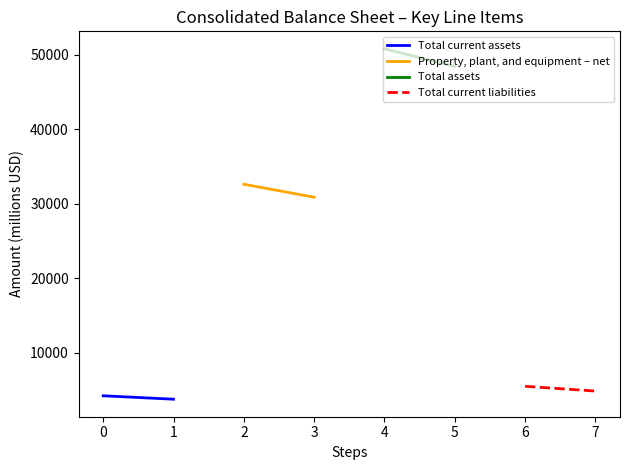

The Total current assets series shows 3797 at 1. True or false?

True